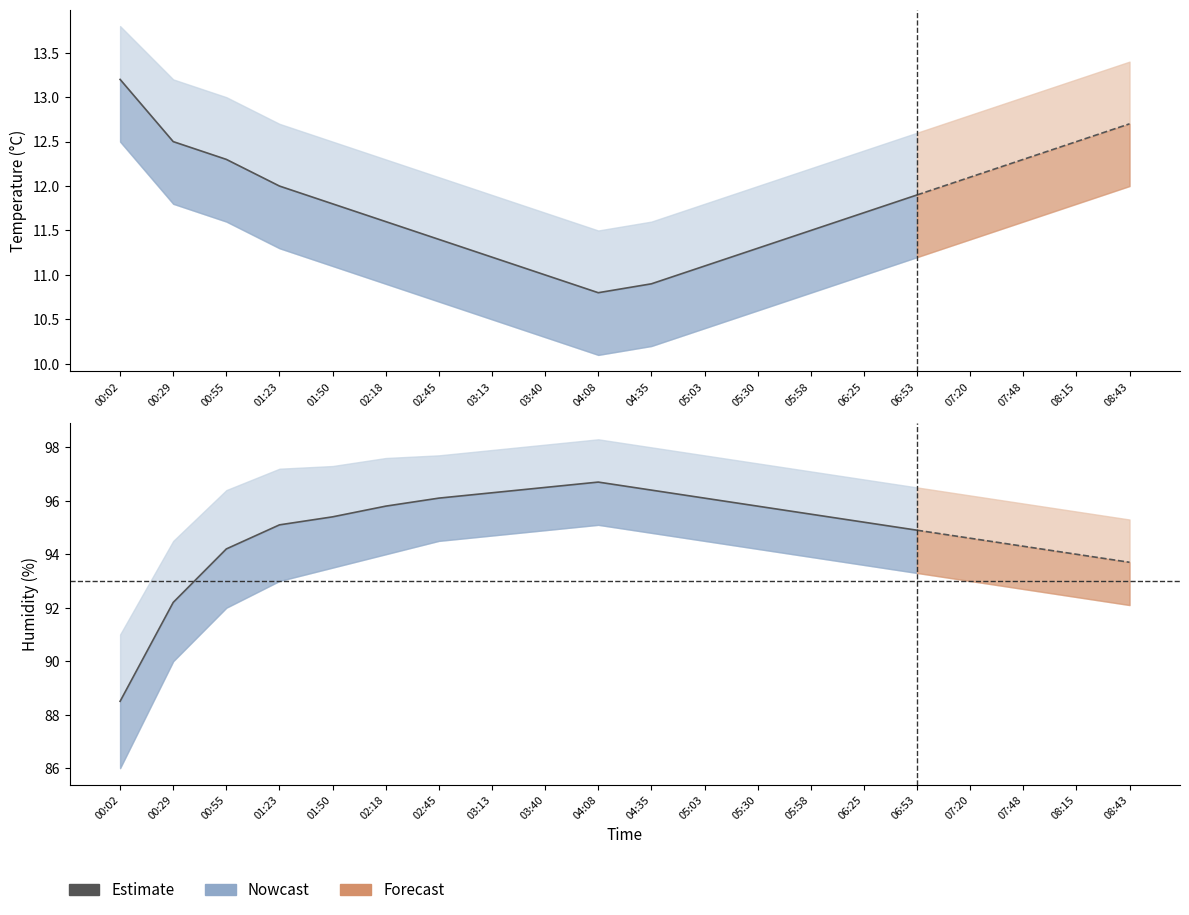

What is the difference between the values at 06:25 and 06:53?

0.3